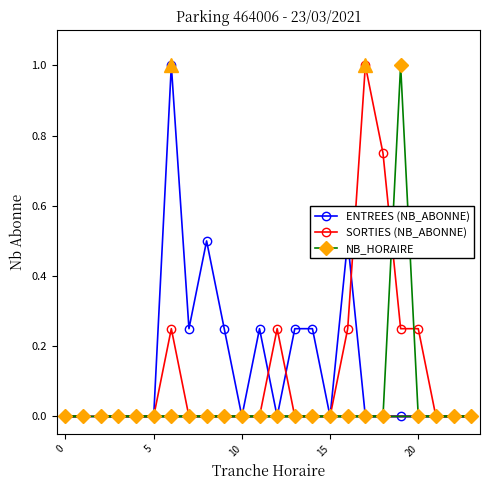

The value of ENTREES (NB_ABONNE) at 15 is -0.3. True or false?

False